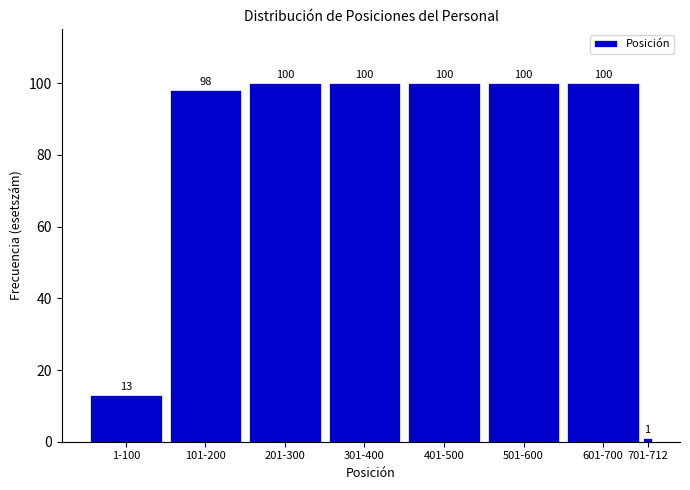

Reading right to left, extract all data points from this chart.

701-712=1	601-700=100	501-600=100	401-500=100	301-400=100	201-300=100	101-200=98	1-100=13